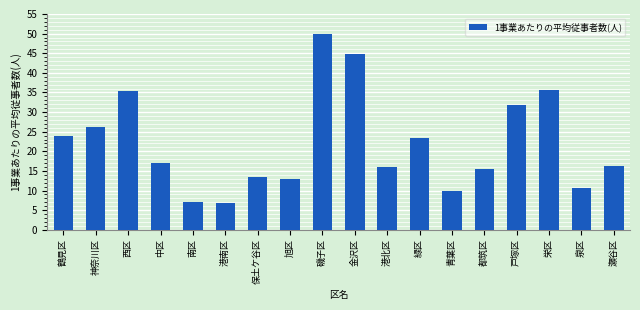

Approximately how many times larger is the value at 神奈川区 compared to 磯子区?

0.5